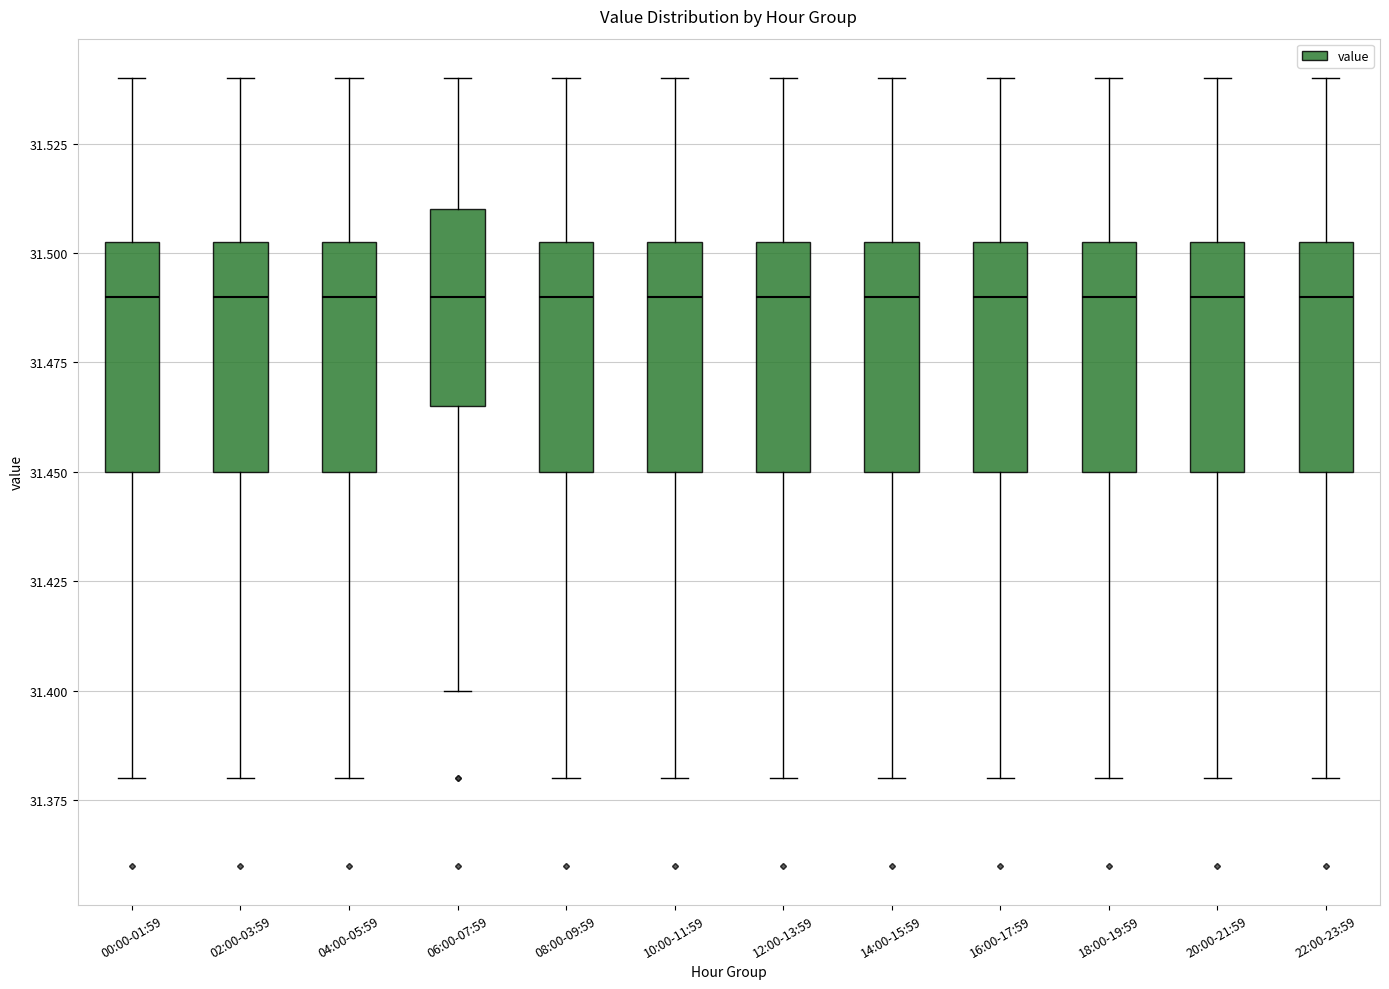

Reading left to right, transcribe this box plot: for each box, give where its median line is, the range the box spans, and where its two whiskers end, as read against the y-axis. The values are not printed on the chart, so give them approximately, as read against the axis.

00:00-01:59: median 31.490, box 31.450 to 31.505, whiskers 31.380 to 31.540
02:00-03:59: median 31.490, box 31.450 to 31.505, whiskers 31.380 to 31.540
04:00-05:59: median 31.490, box 31.450 to 31.505, whiskers 31.380 to 31.540
06:00-07:59: median 31.490, box 31.465 to 31.510, whiskers 31.400 to 31.540
08:00-09:59: median 31.490, box 31.450 to 31.505, whiskers 31.380 to 31.540
10:00-11:59: median 31.490, box 31.450 to 31.505, whiskers 31.380 to 31.540
12:00-13:59: median 31.490, box 31.450 to 31.505, whiskers 31.380 to 31.540
14:00-15:59: median 31.490, box 31.450 to 31.505, whiskers 31.380 to 31.540
16:00-17:59: median 31.490, box 31.450 to 31.505, whiskers 31.380 to 31.540
18:00-19:59: median 31.490, box 31.450 to 31.505, whiskers 31.380 to 31.540
20:00-21:59: median 31.490, box 31.450 to 31.505, whiskers 31.380 to 31.540
22:00-23:59: median 31.490, box 31.450 to 31.505, whiskers 31.380 to 31.540